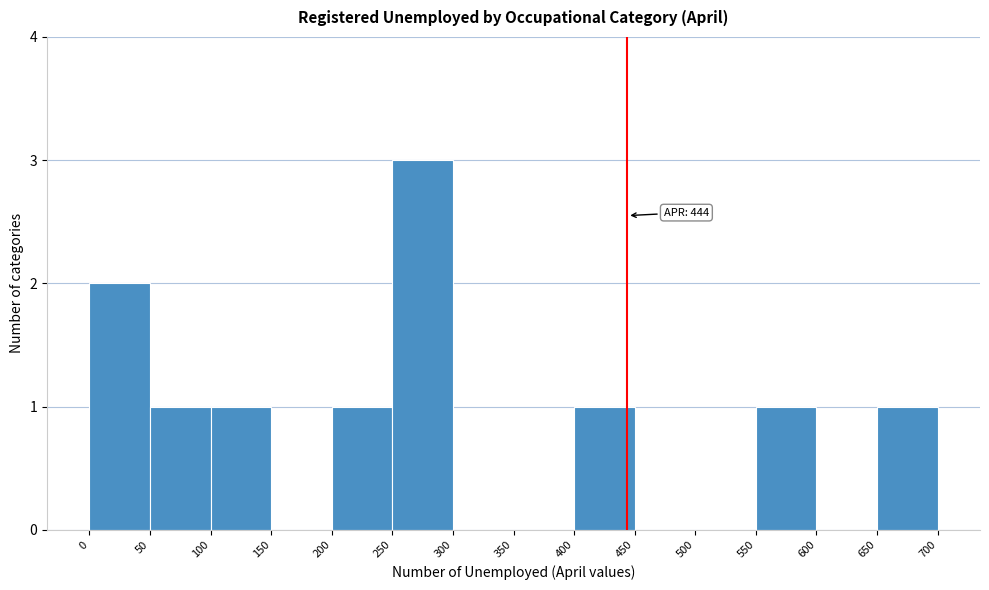

Which range on the x-axis has the tallest bar?

250 to 300